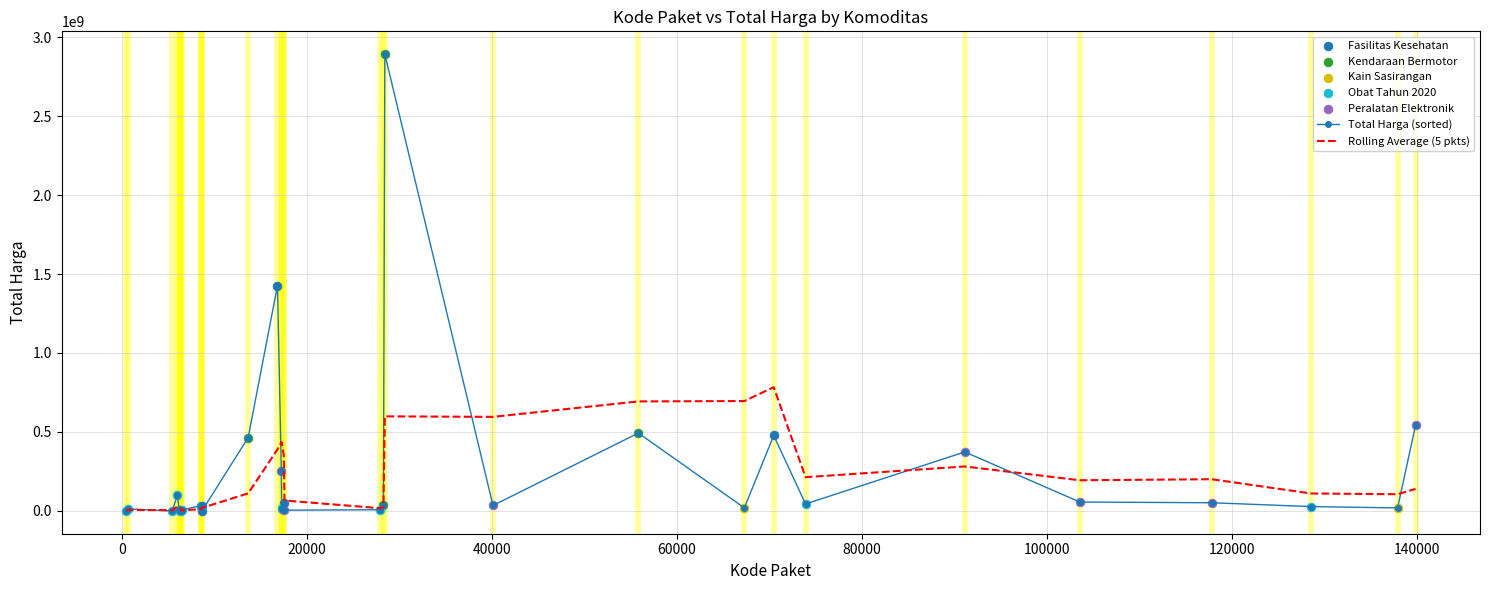

Which series has the widest spread of values?

Total Harga (sorted)